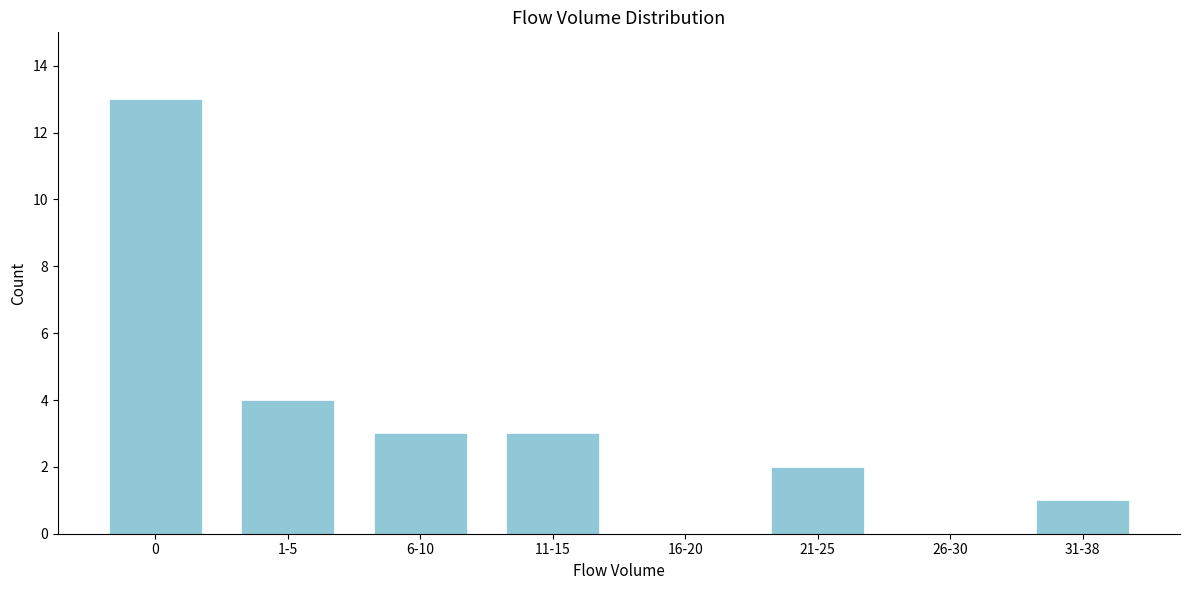

Reading right to left, what are all the values shown in this chart?

31-38=1	26-30=0	21-25=2	16-20=0	11-15=3	6-10=3	1-5=4	0=13